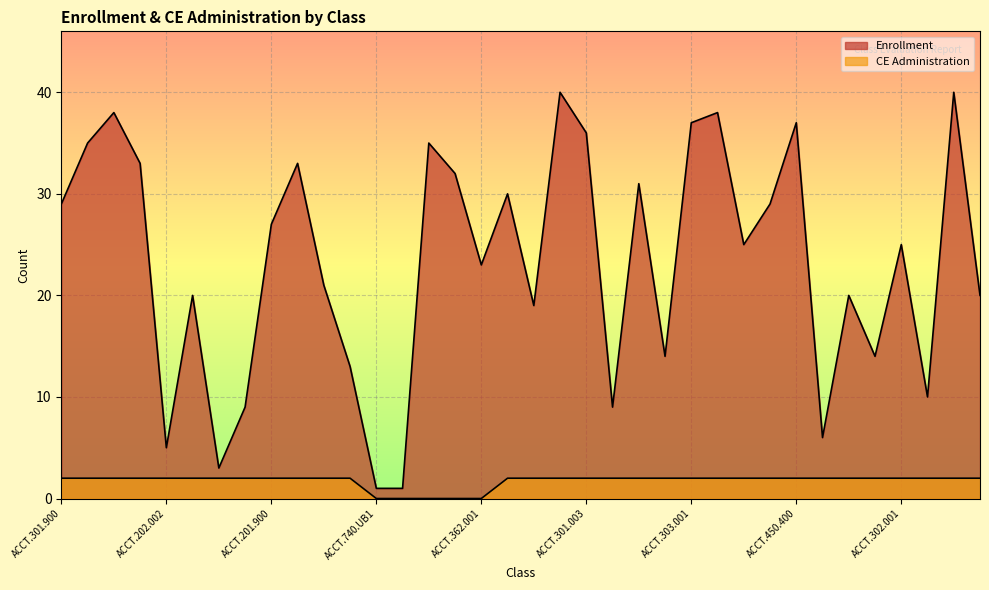

How many lines are shown in the chart?

2